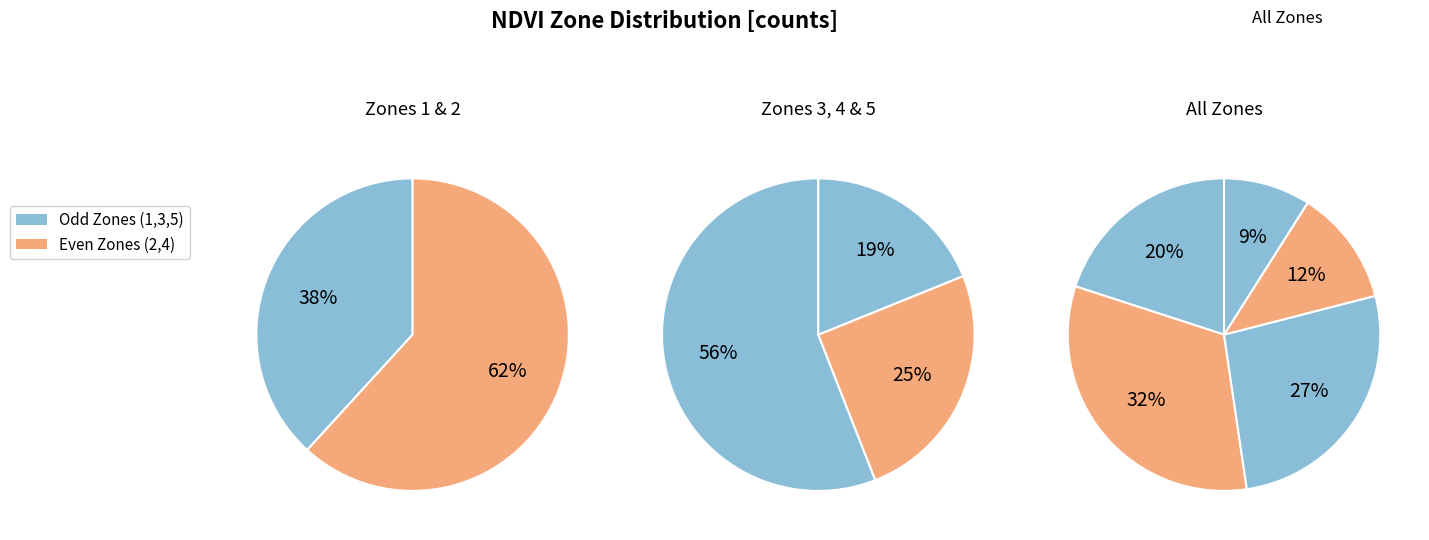

Is Zone 5 the majority of the pie?

No